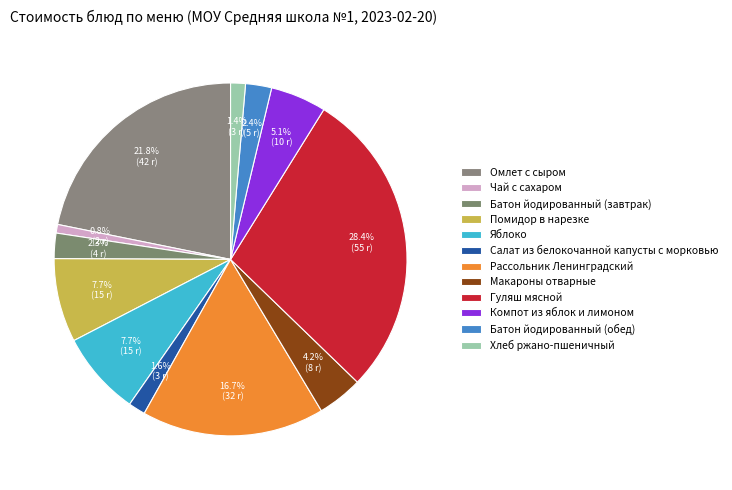

To the nearest percent, what is the difference between the largest and smallest slice percentages?

28%